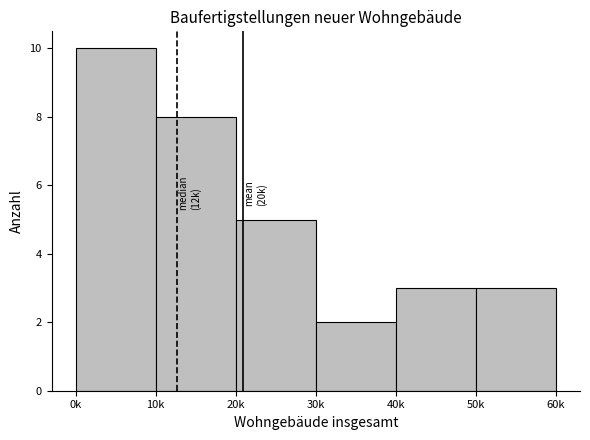

Reading left to right, list all the values displayed in this chart.

10	8	5	2	3	3